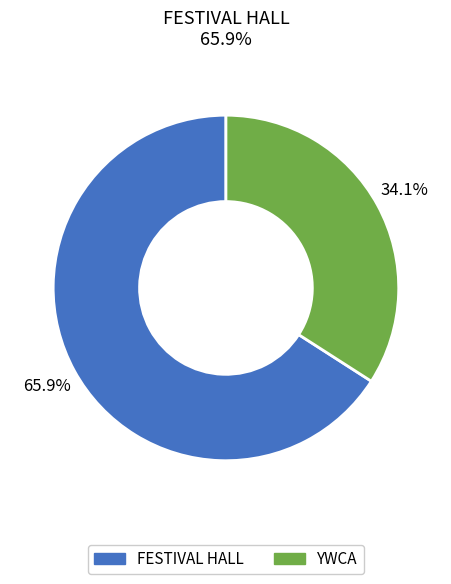

To the nearest percent, what is the combined percentage of FESTIVAL HALL and YWCA?

100%